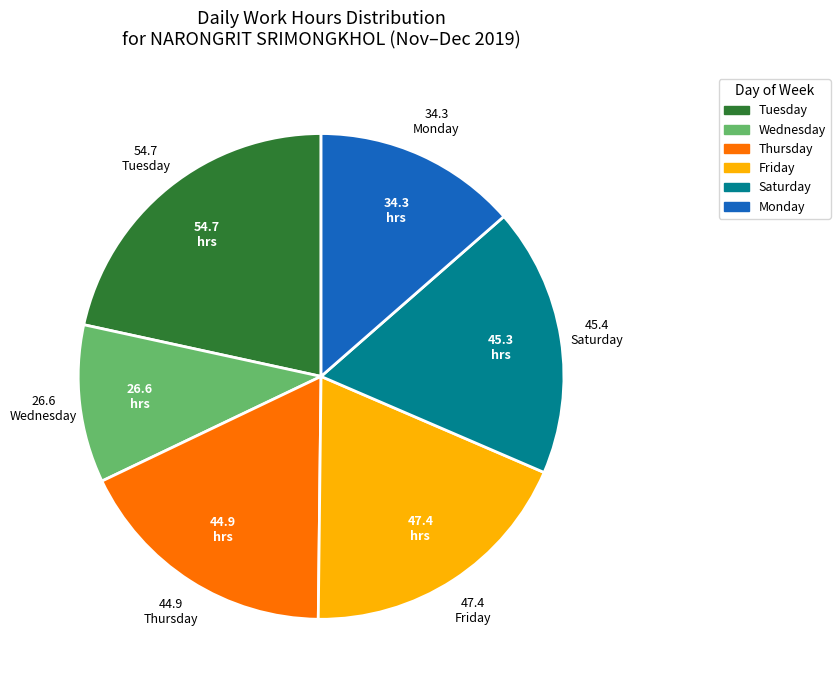

Does Tuesday represent more than half of the total?

No